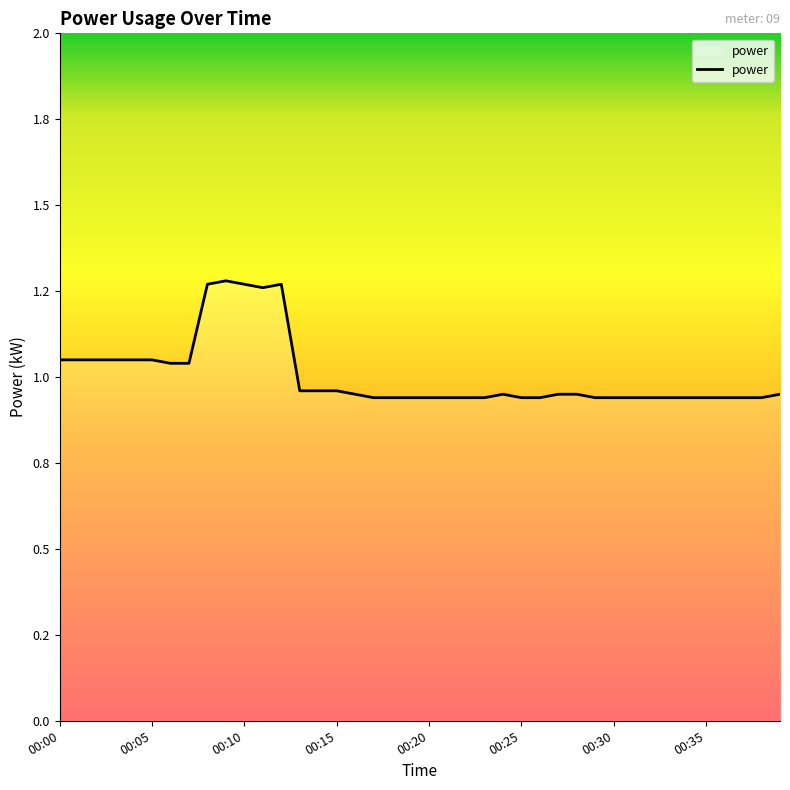

Is this an area chart (filled region under the line)?

Yes